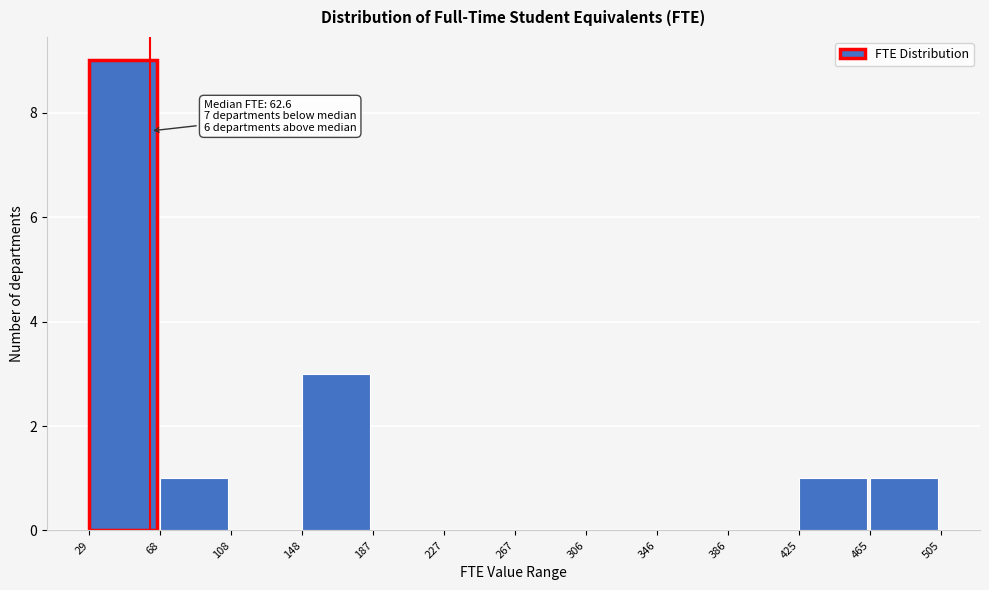

Over which range of the x-axis is the bar tallest?

29 to 68